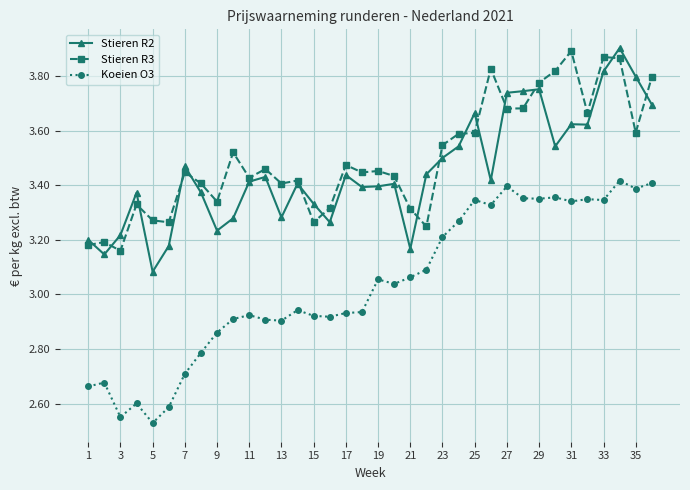

True or false: Stieren R2 and Koeien O3 cross at least once.

False